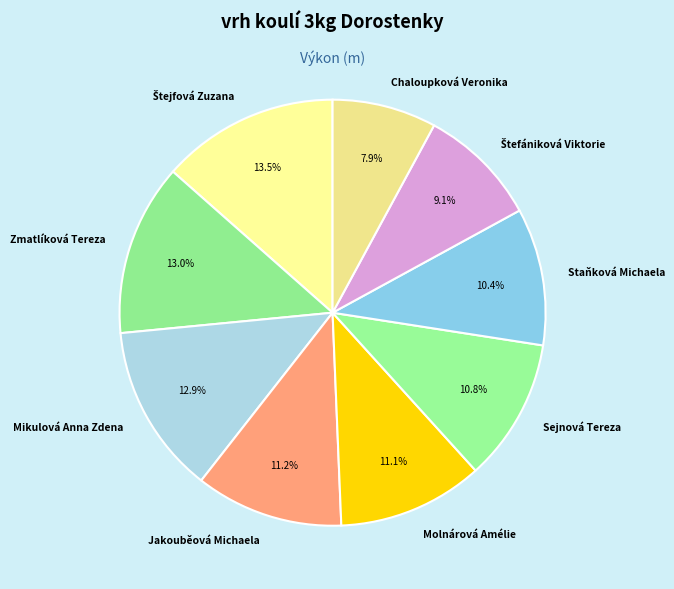

What percentage do Chaloupková Veronika and Jakouběová Michaela together represent?

19.1%